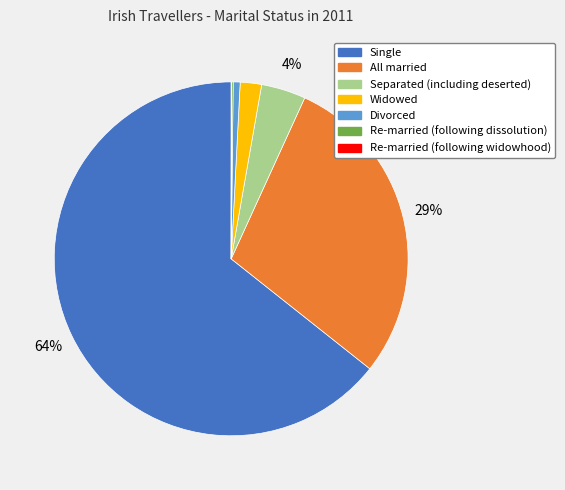

True or false: Single accounts for 64% of the total.

True